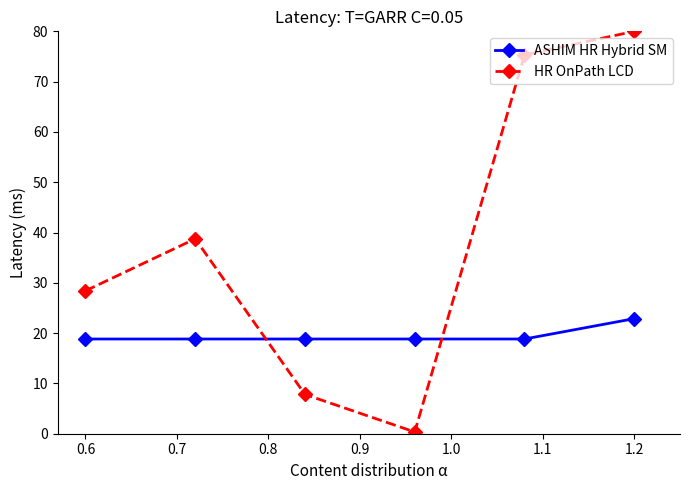

How many data points in HR OnPath LCD are above 38?

3